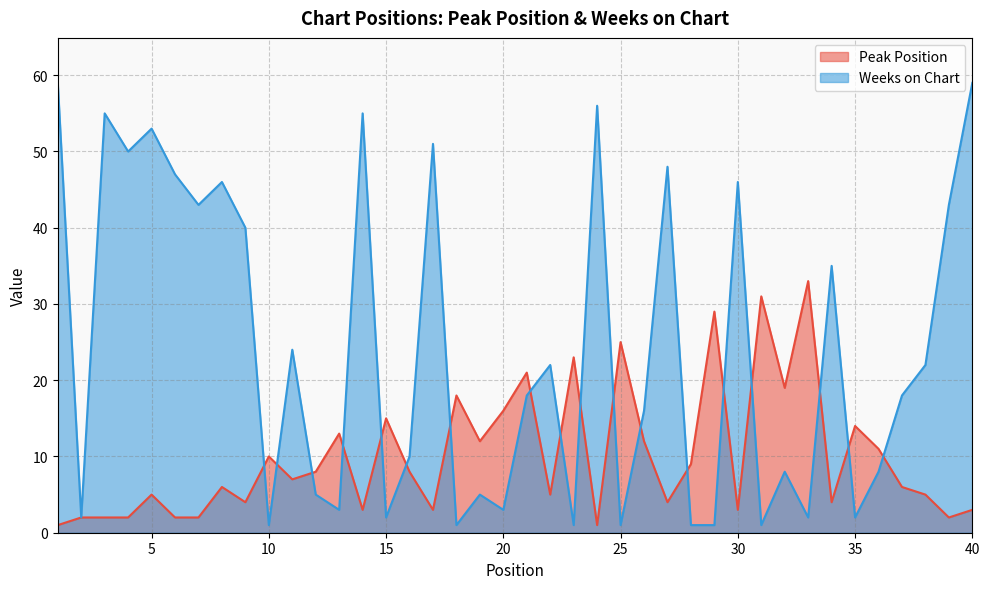

How many data points in Peak Position are less than 7?

20